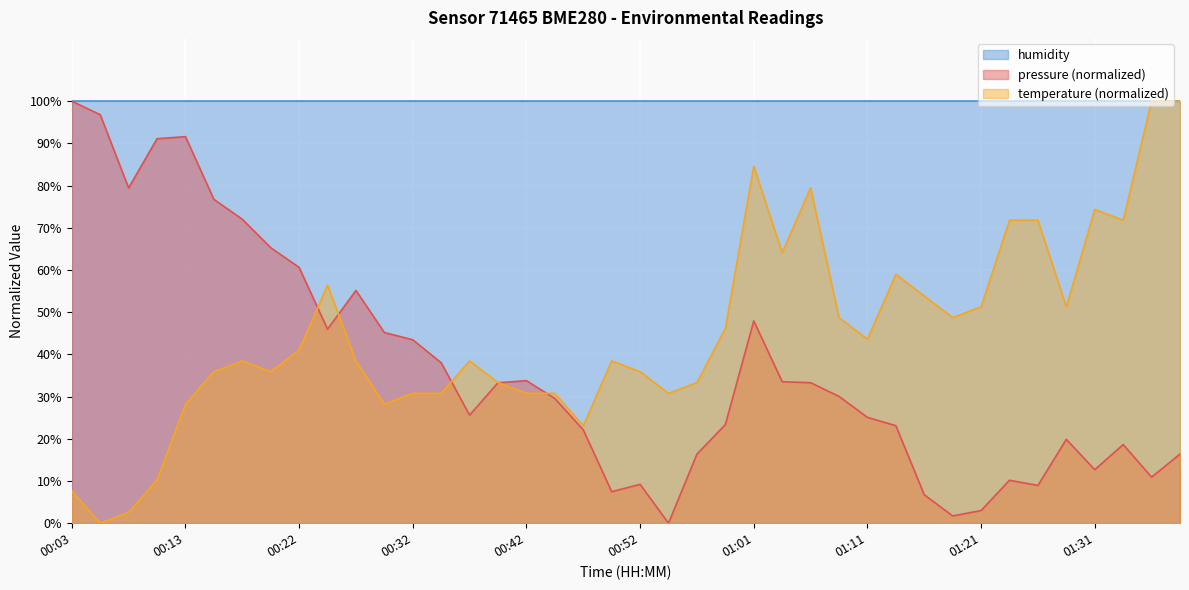

Is it true that pressure equals 37.2 at 00:59?

False